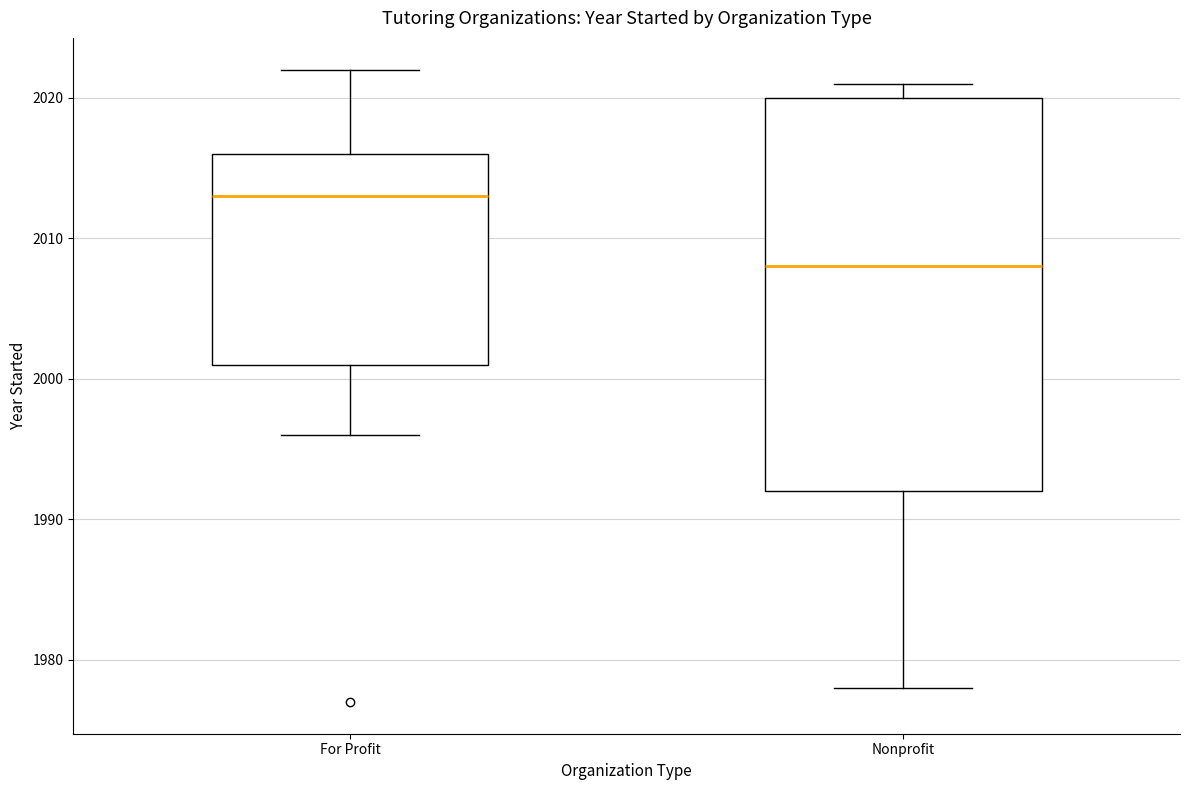

Where does the median line of the box for For Profit sit on the y-axis? The values are not printed on the chart, so give them approximately, as read against the axis.

2013